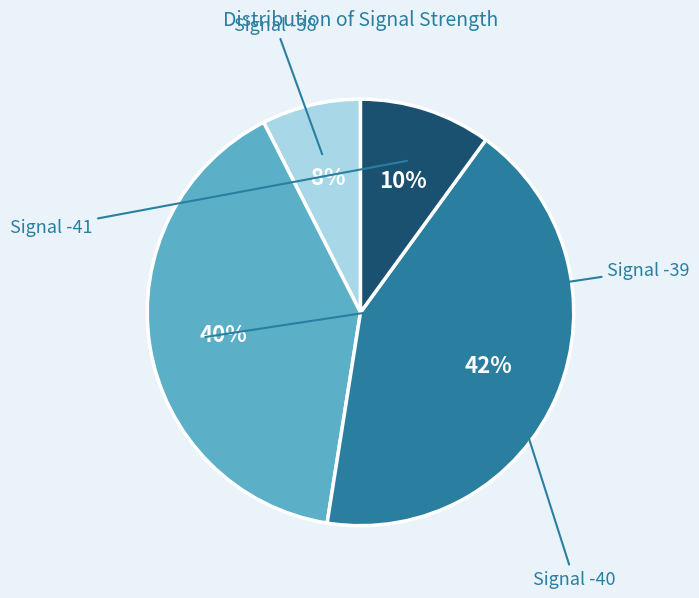

To the nearest percent, what is the average slice percentage?

25%